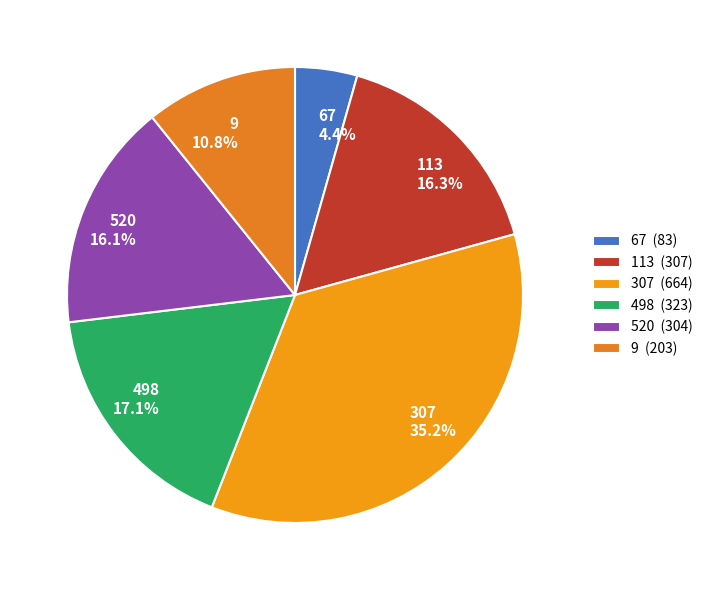

To the nearest percent, what is the difference between the 498 and 307 slice percentages?

18%